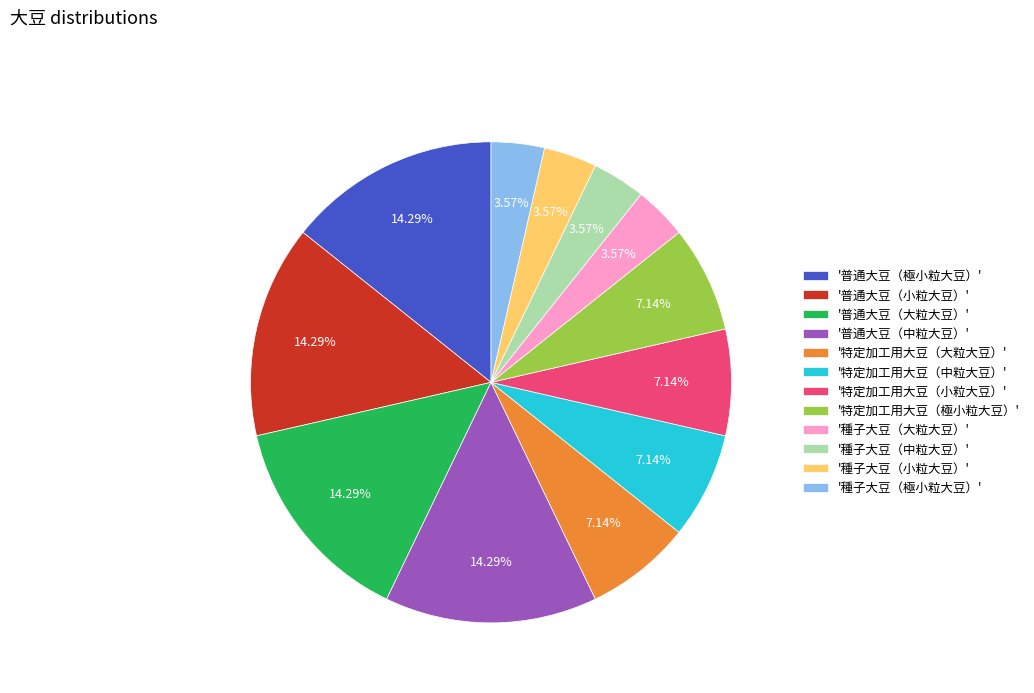

Between '種子大豆（小粒大豆）' and '普通大豆（大粒大豆）', which is larger?

'普通大豆（大粒大豆）'